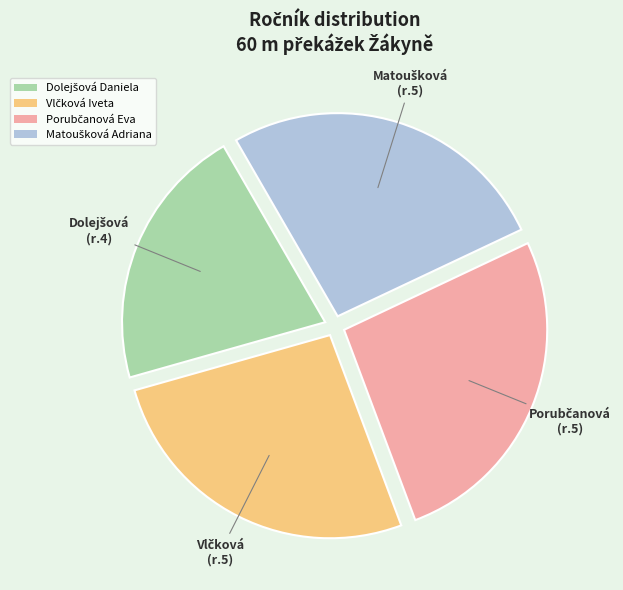

Is there any slice that represents more than half of the pie?

No